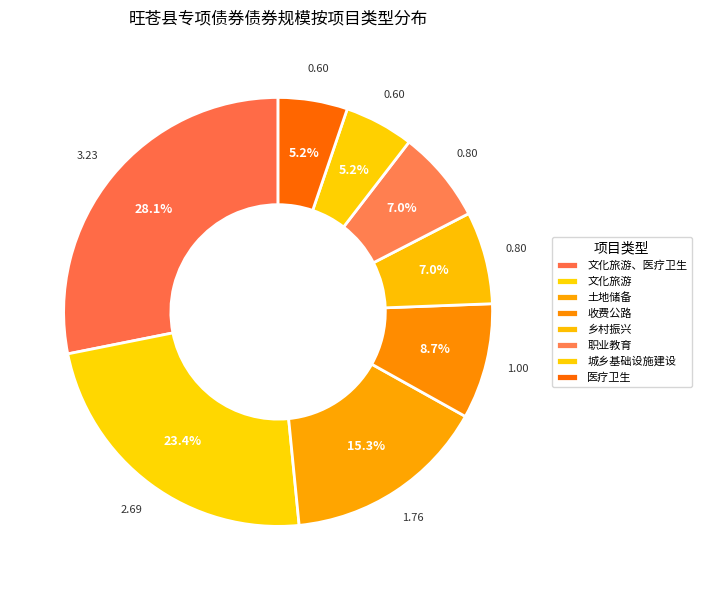

Do 土地储备 and 乡村振兴 together represent more than half of the pie?

No